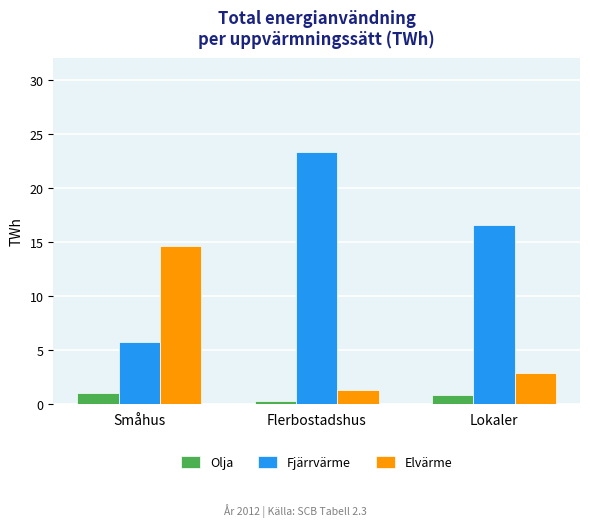

The value of Olja at Lokaler is 0.7. True or false?

True